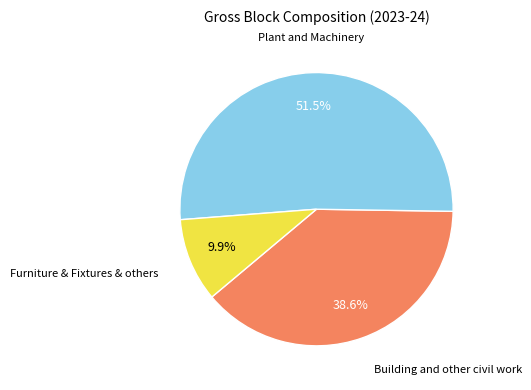

Is there a majority slice in this chart?

Yes